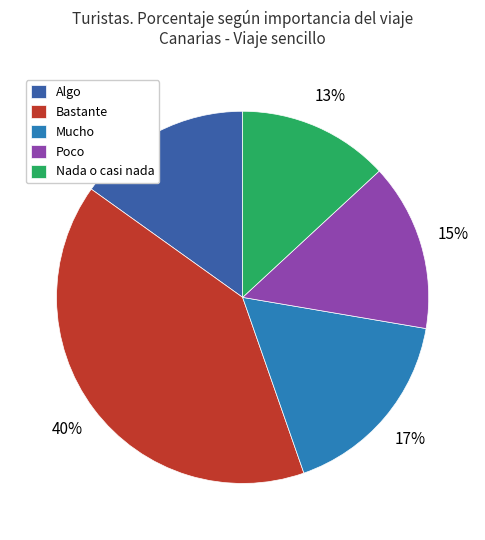

True or false: Poco accounts for 15% of the total.

True